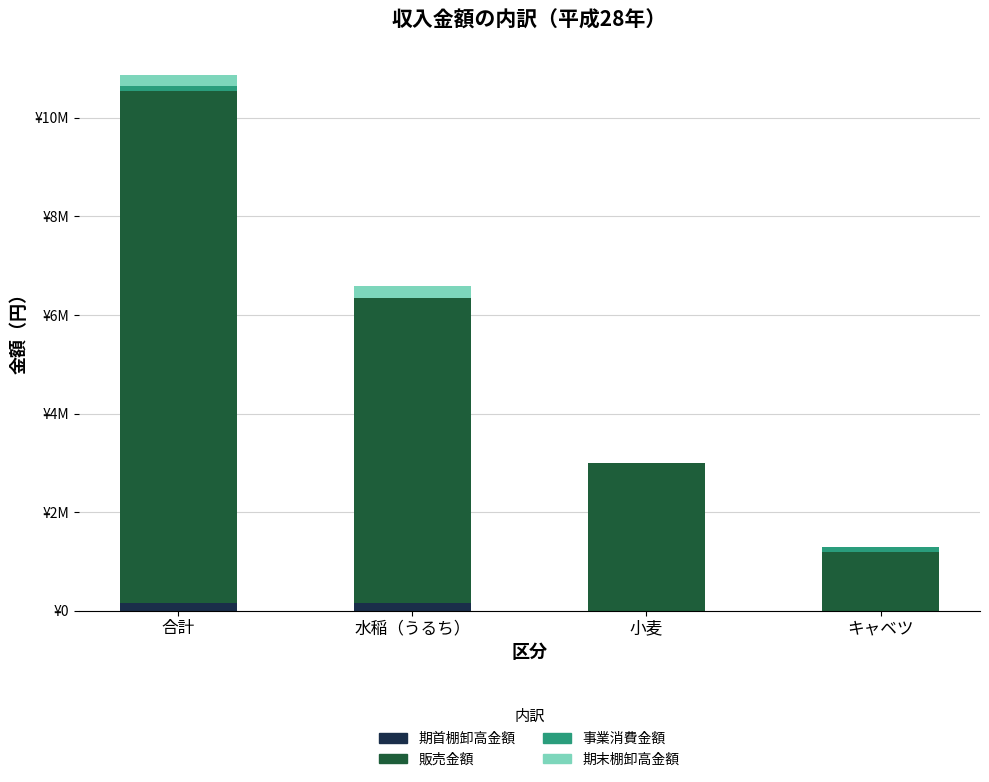

Are the bars grouped side by side (vs. stacked)?

No